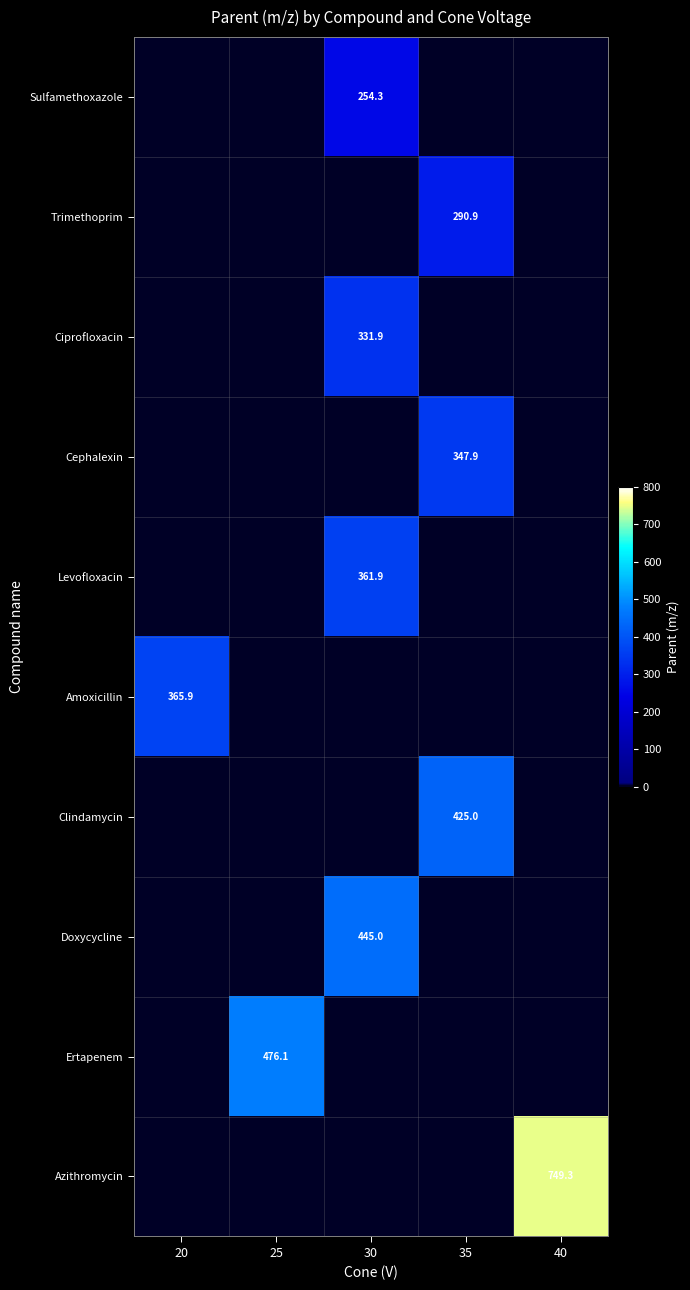

The value of Ciprofloxacin at 30 is 331.9. True or false?

True